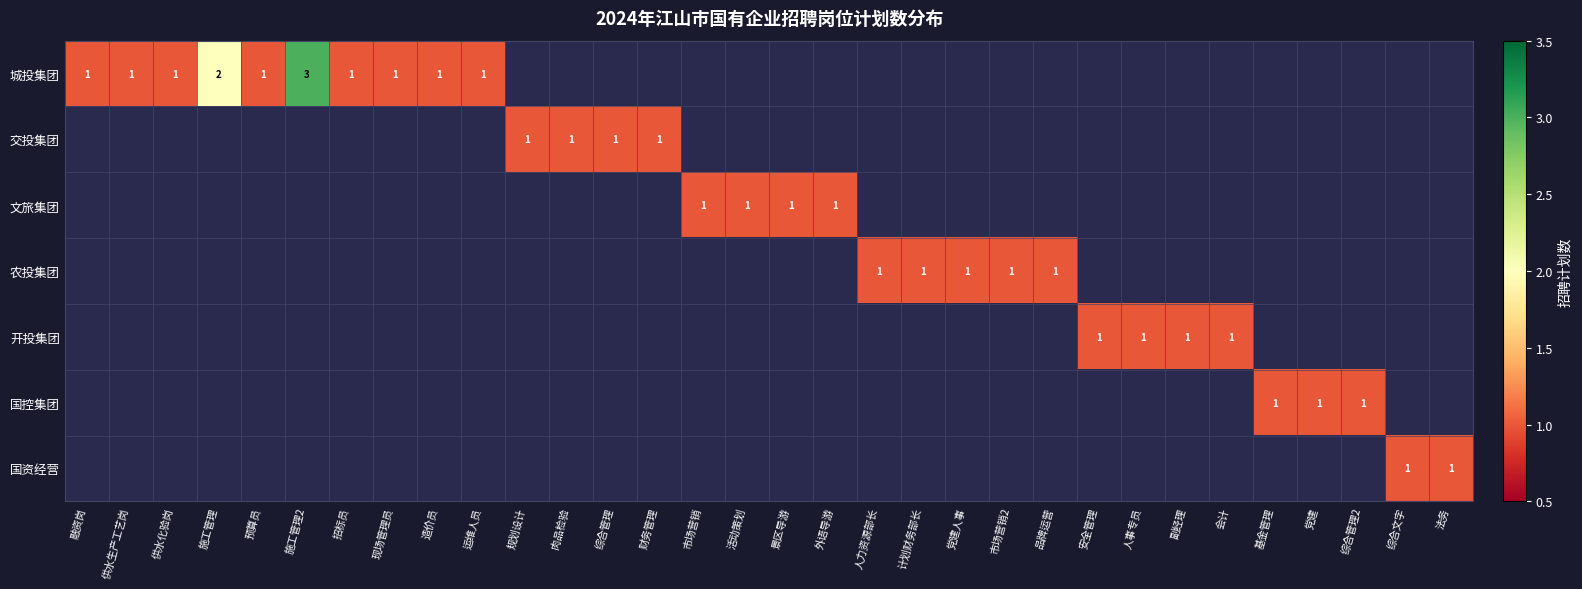

Count the number of data series in this chart.

7